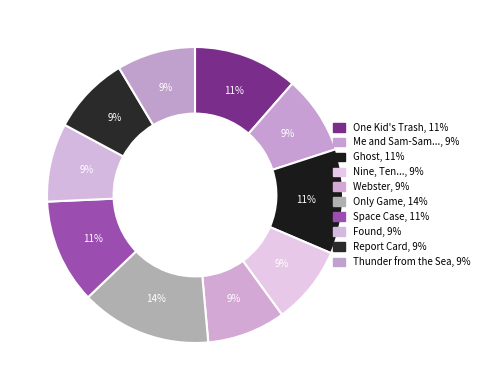

Count the number of slices in the pie.

10